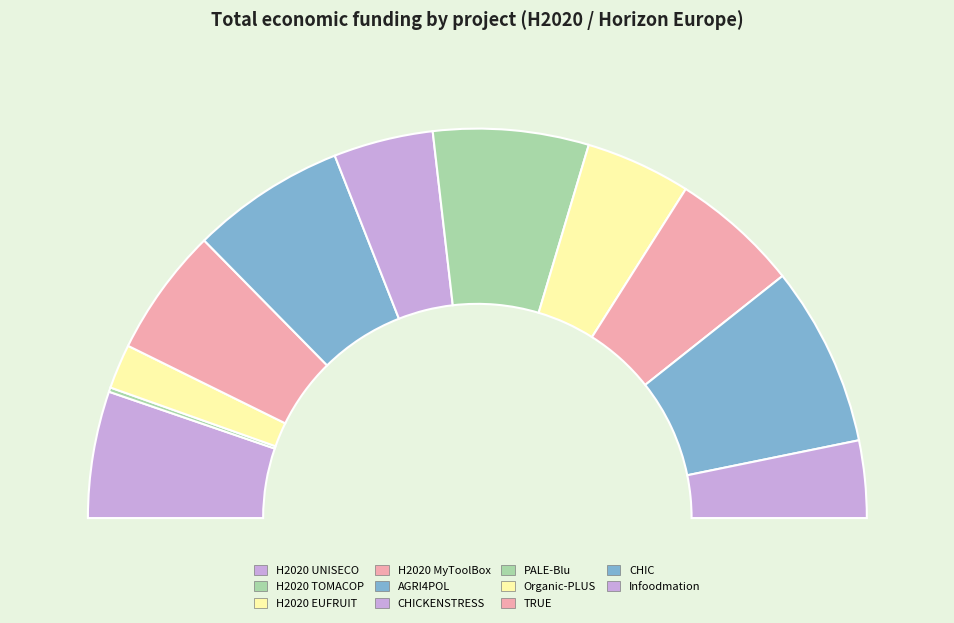

To the nearest percent, what is the average slice percentage?

9%